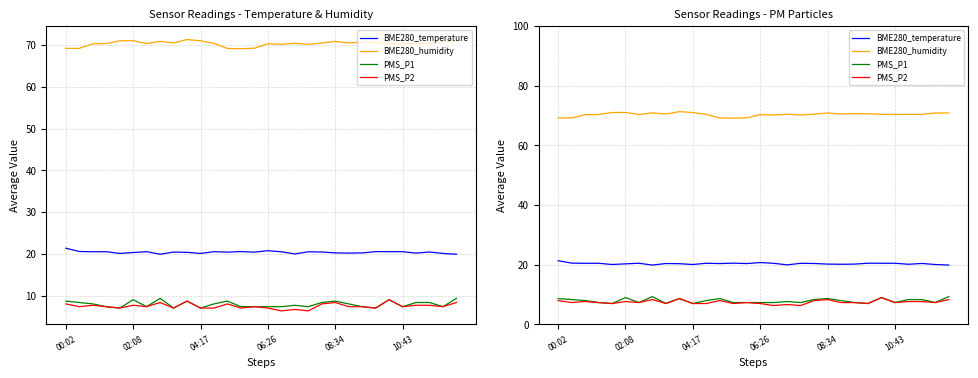

How many lines are shown in the chart?

4